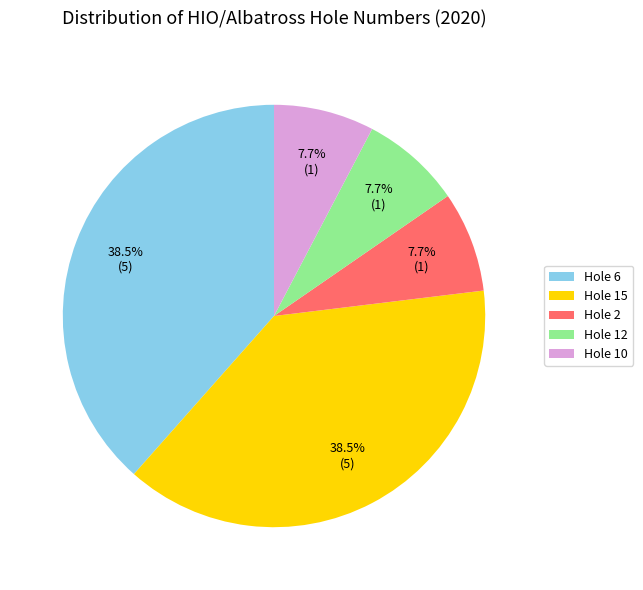

Is there a majority slice in this chart?

No